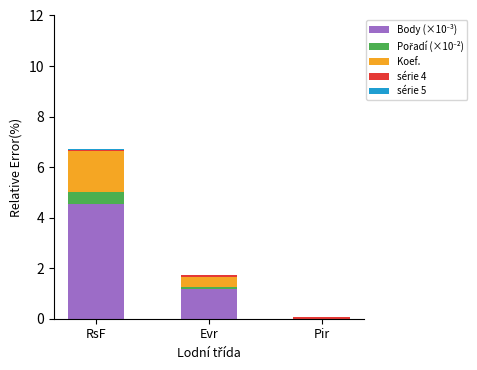

Count the Body (×10⁻³) values in the range 0 to 4.

2